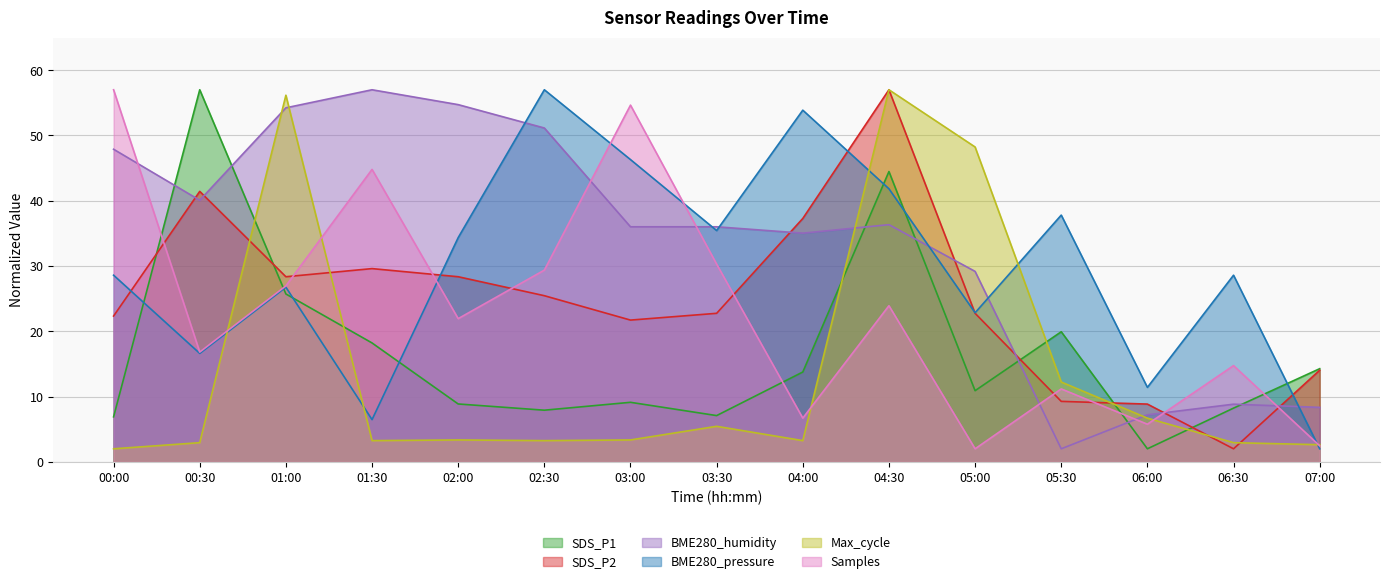

At which label is Max_cycle closest to 29?

05:30